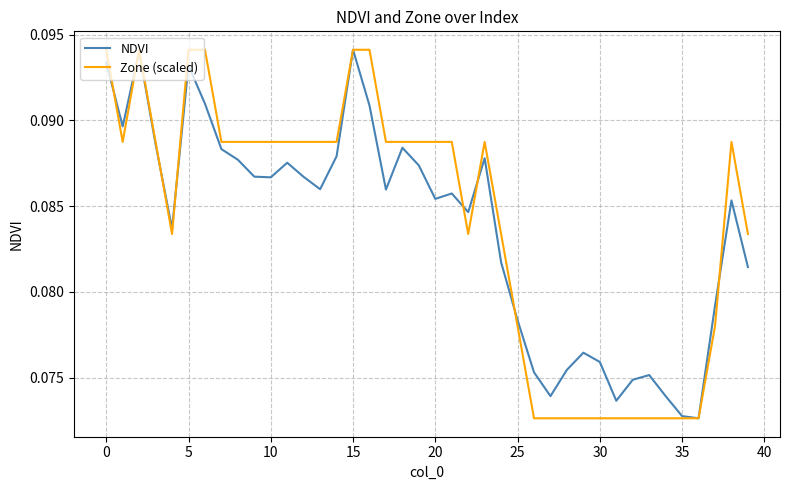

What is the label of the 24th point from the right?

16